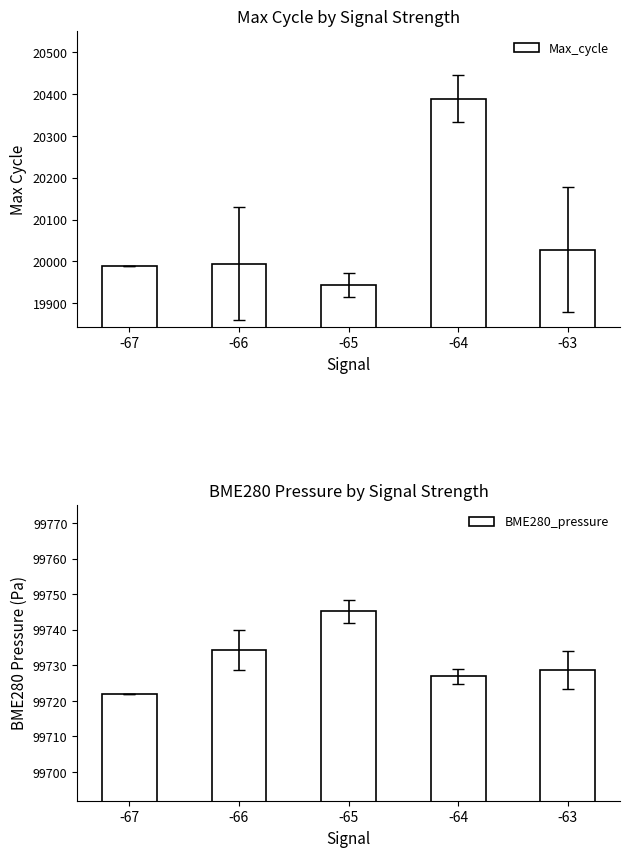

Reading left to right, transcribe all the data shown in this chart.

Max_cycle: 19989.0	19994.9	19943.0	20389.0	20027.8
BME280_pressure: 99721.9	99734.4	99745.2	99726.9	99728.7